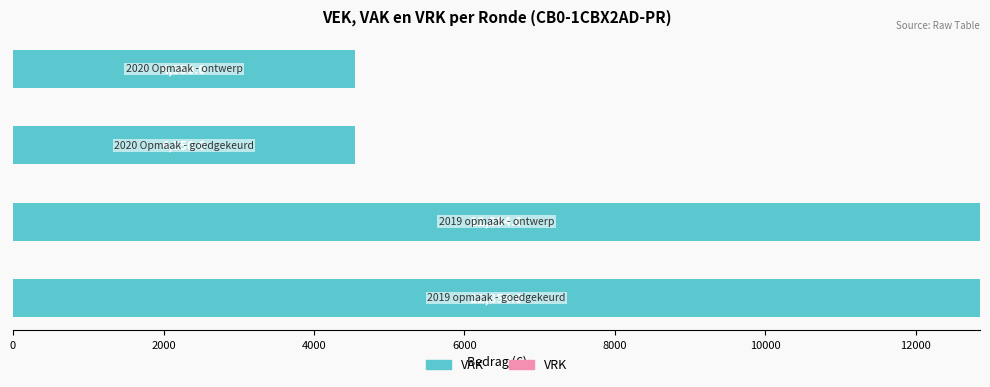

How many bars are there in total?

4